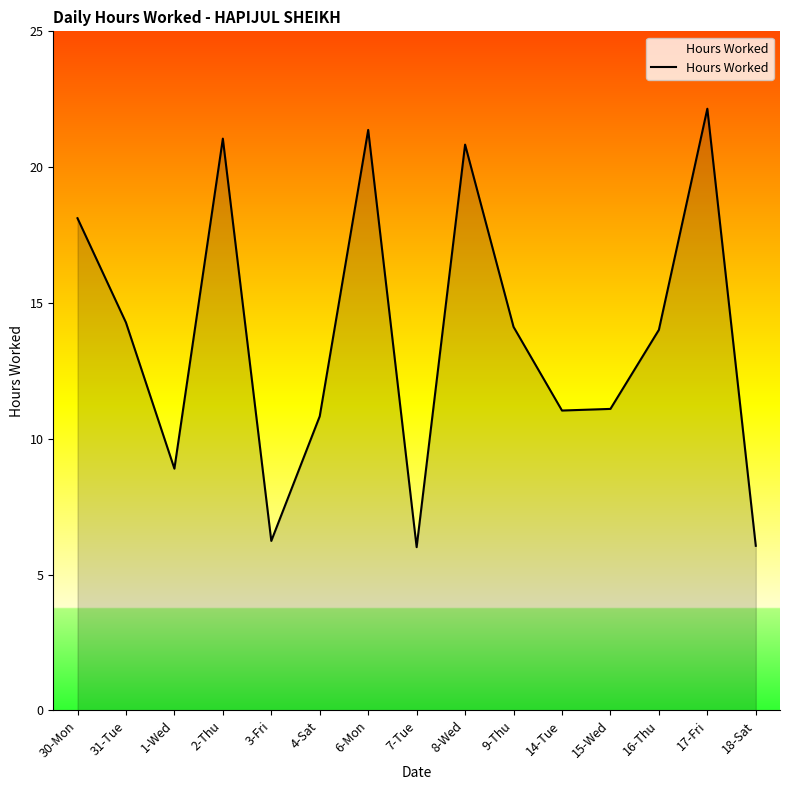

What is the difference between the values at 1-Wed and 9-Thu?

5.2